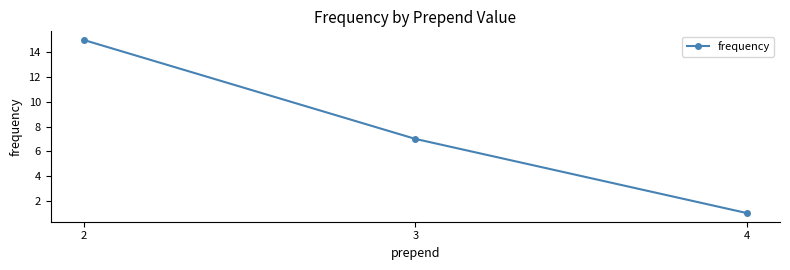

Reading left to right, extract all data points from this chart.

2=15	3=7	4=1